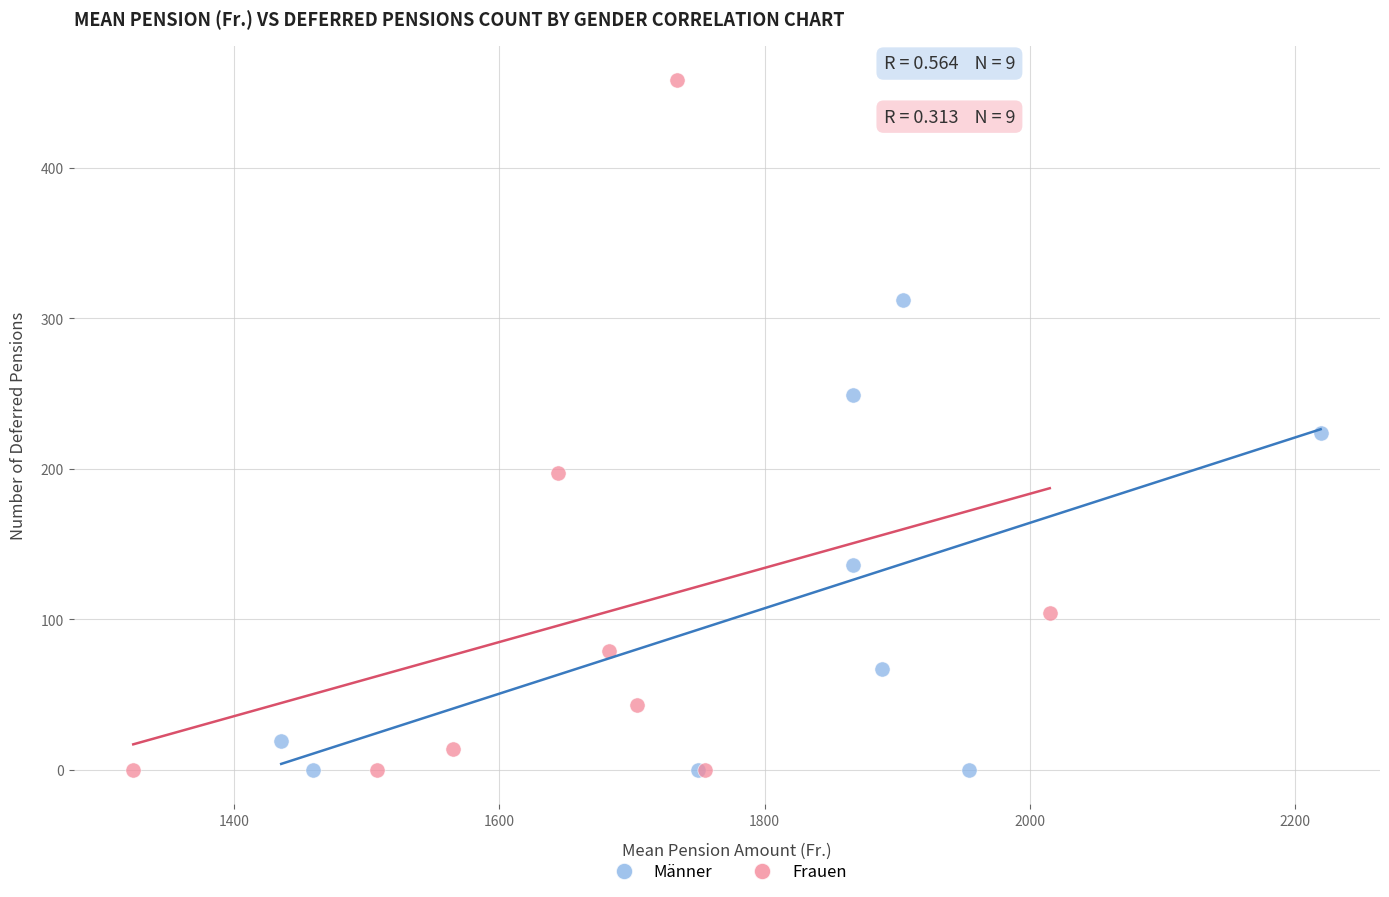

Which series reaches the maximum Y coordinate?

Frauen